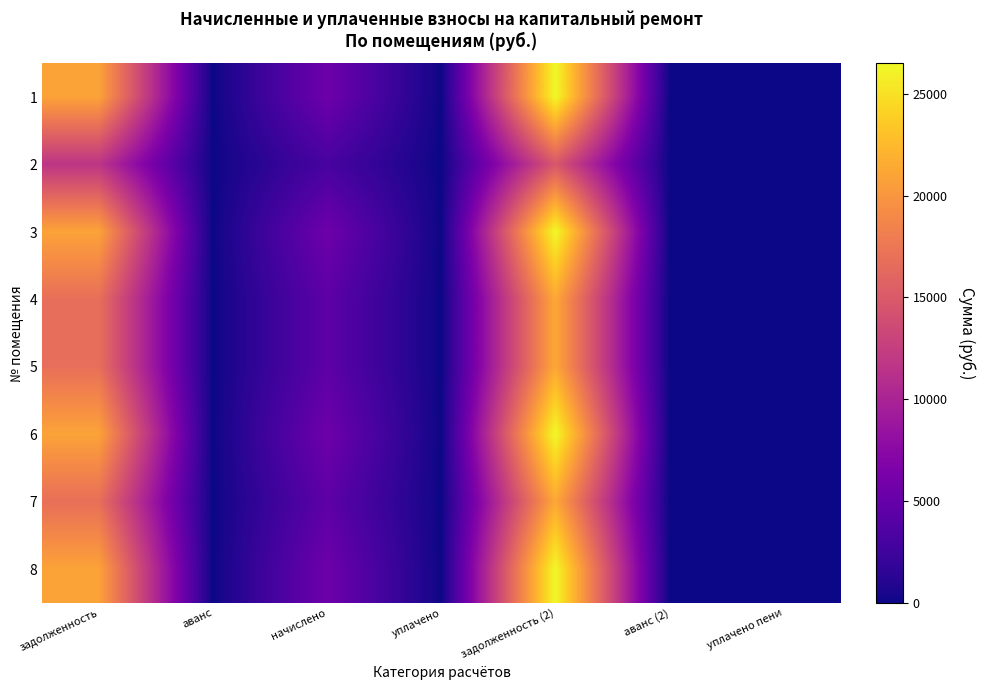

What value does the 5 series have at задолженность?

16861.3